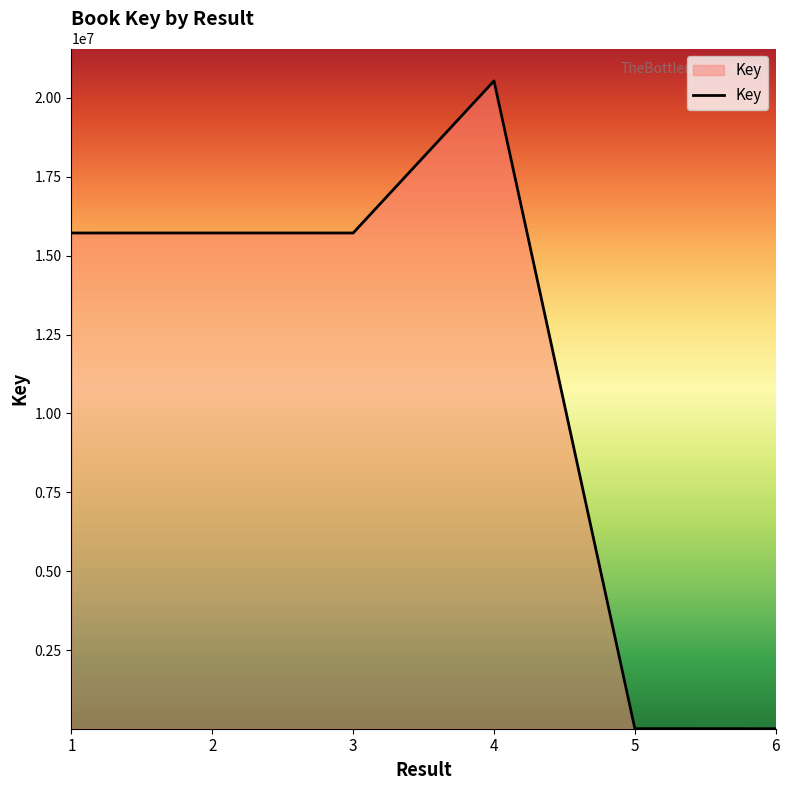

What is the greatest value displayed?

20539045